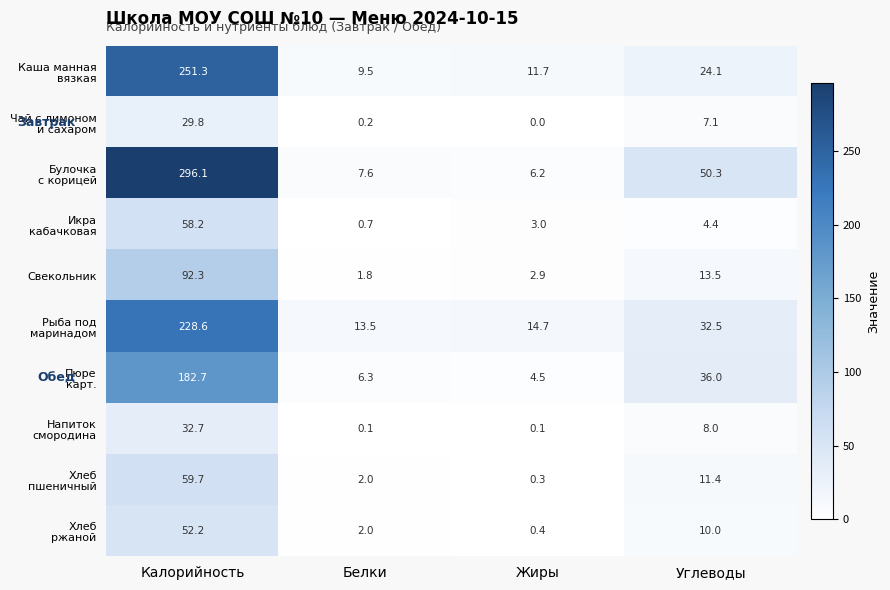

Count the number of data series in this chart.

10